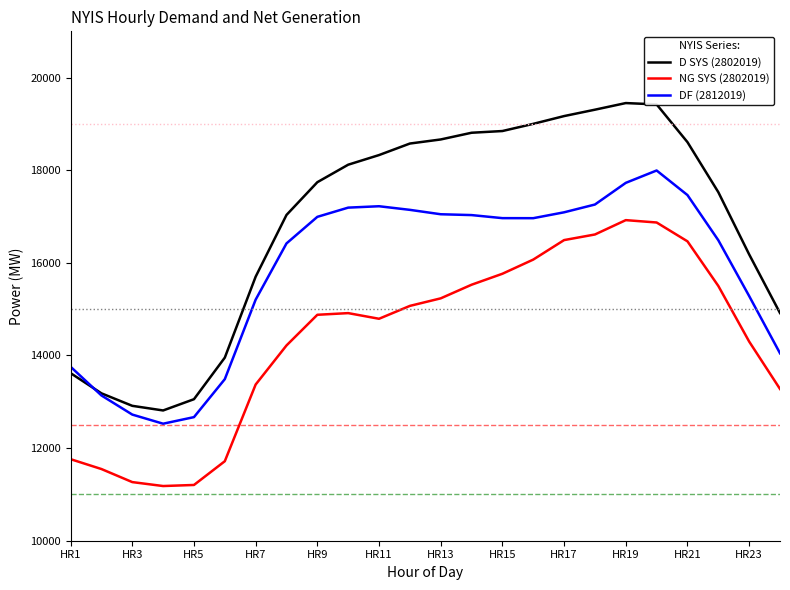

Which series has the largest total across all categories?

D SYS (2802019)